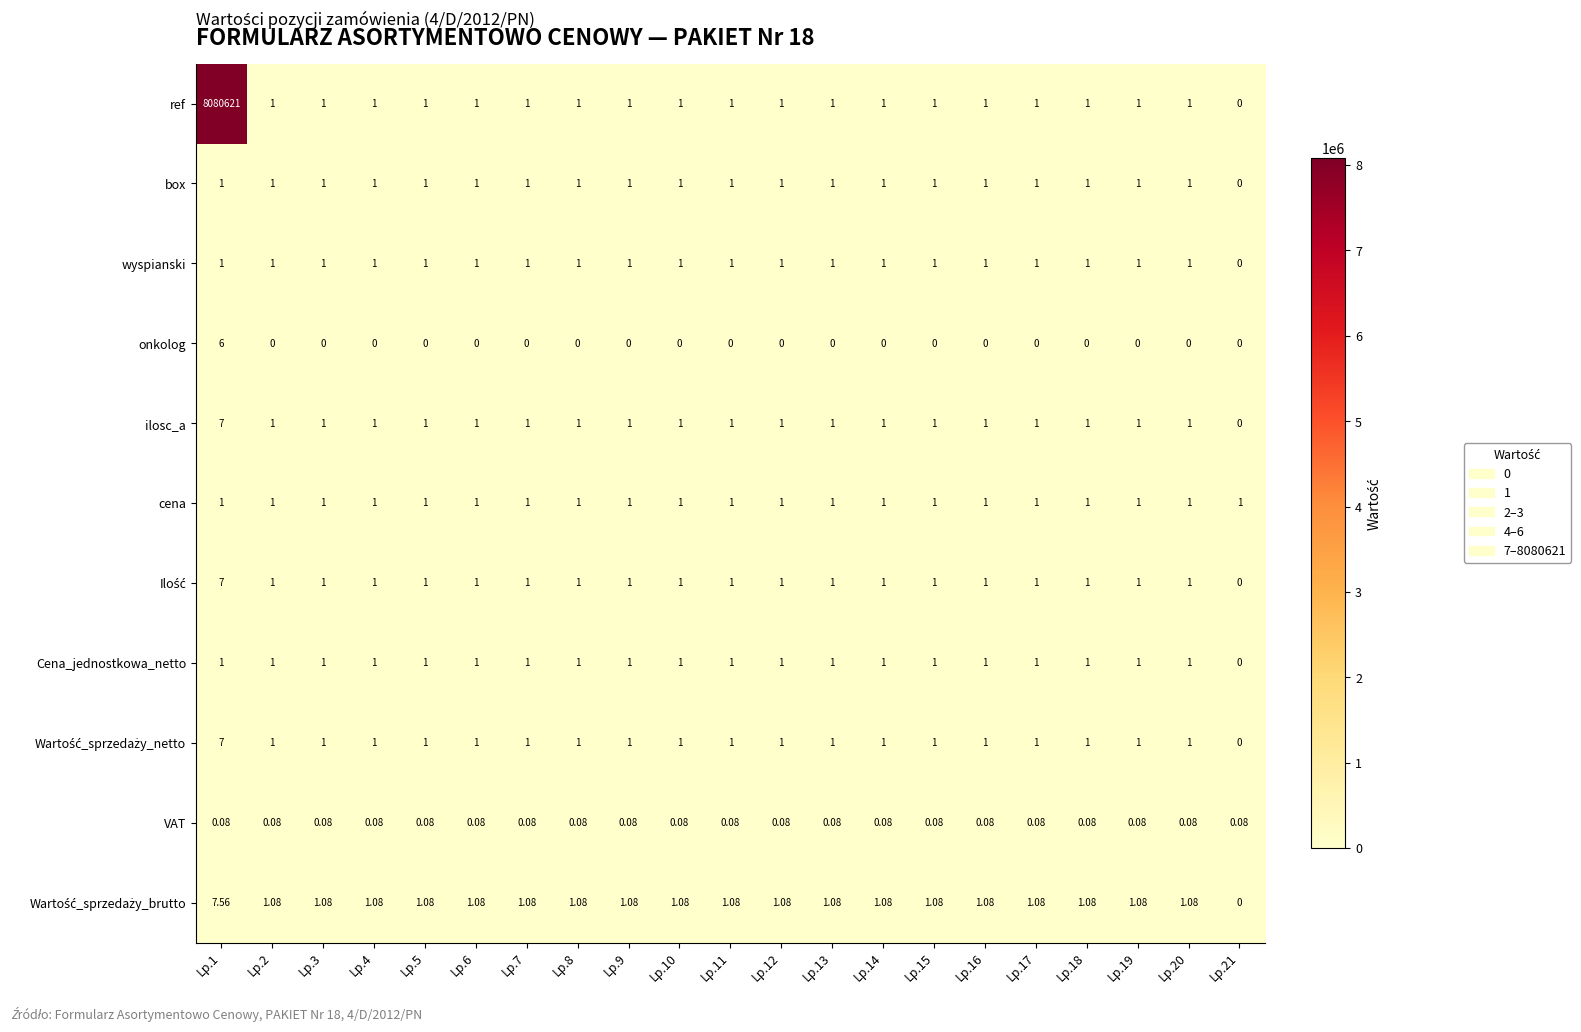

Which series has the largest range (max minus min)?

ref